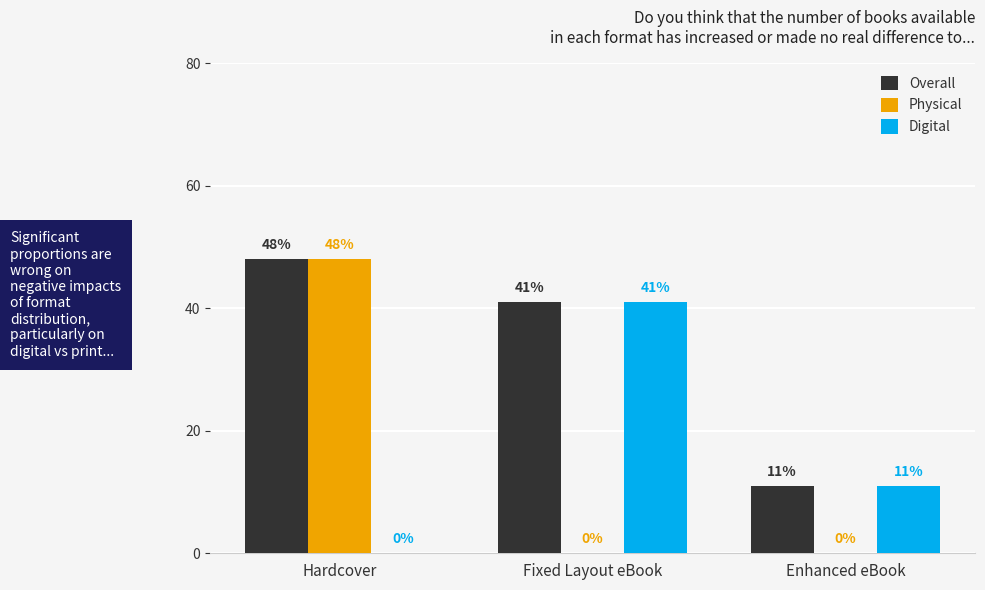

The value of Overall at Hardcover is 48. True or false?

True